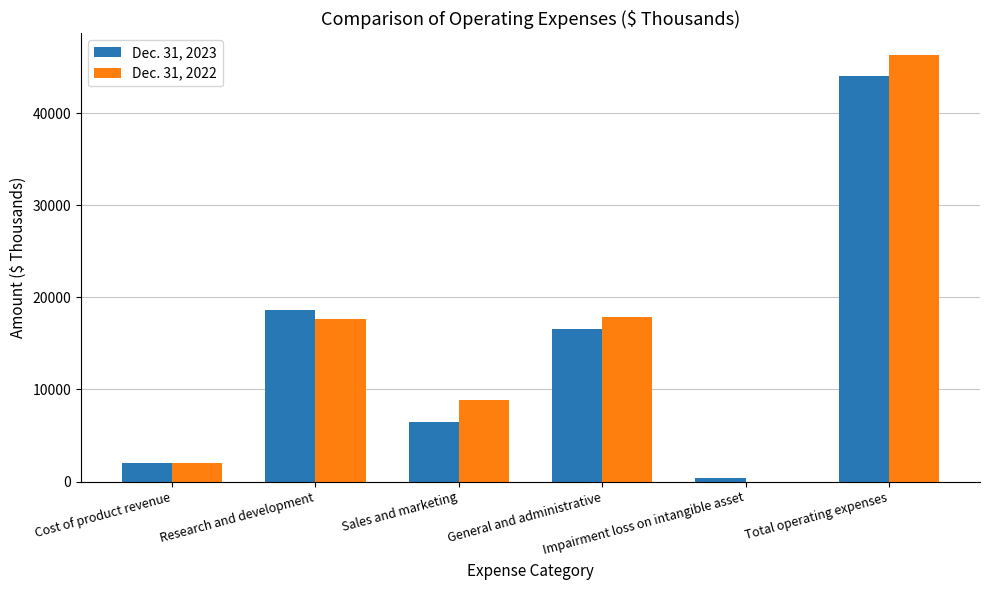

What is the maximum value shown in the chart?

46371